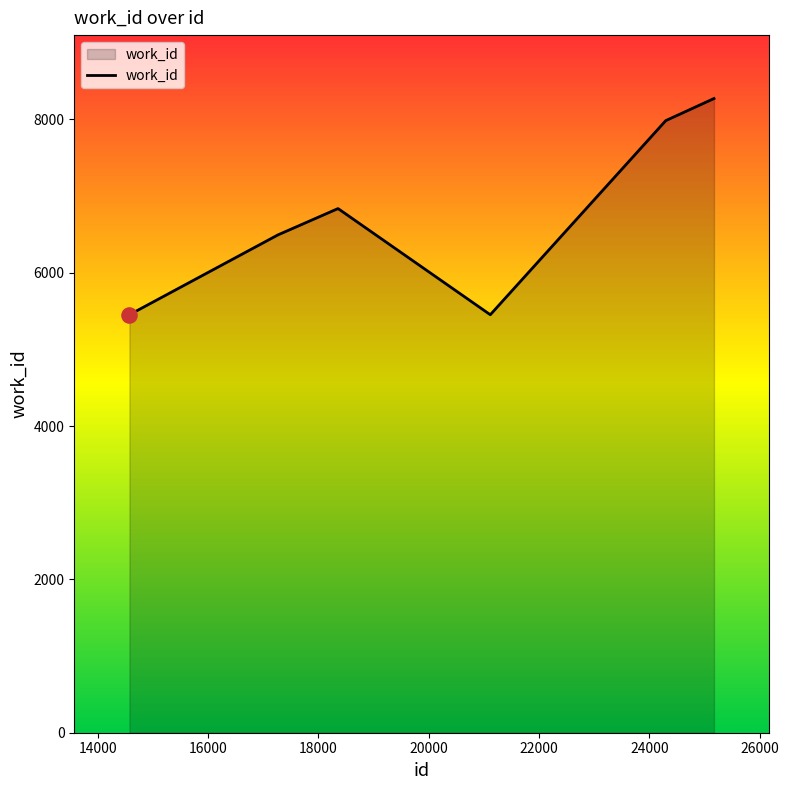

True or false: the data has more than 2 interior local peaks.

False